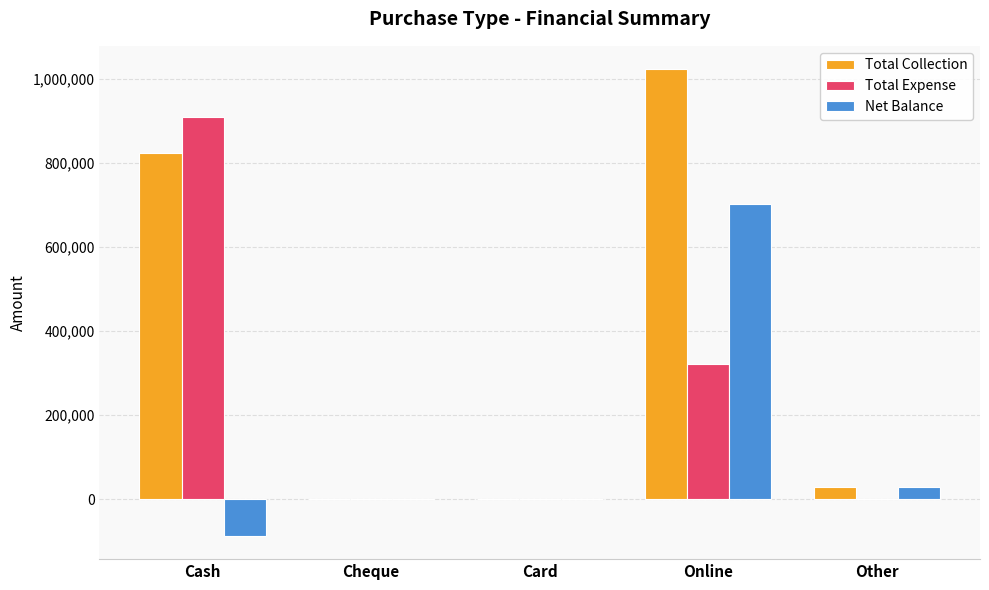

What is the maximum value for Total Collection?

1023165.0